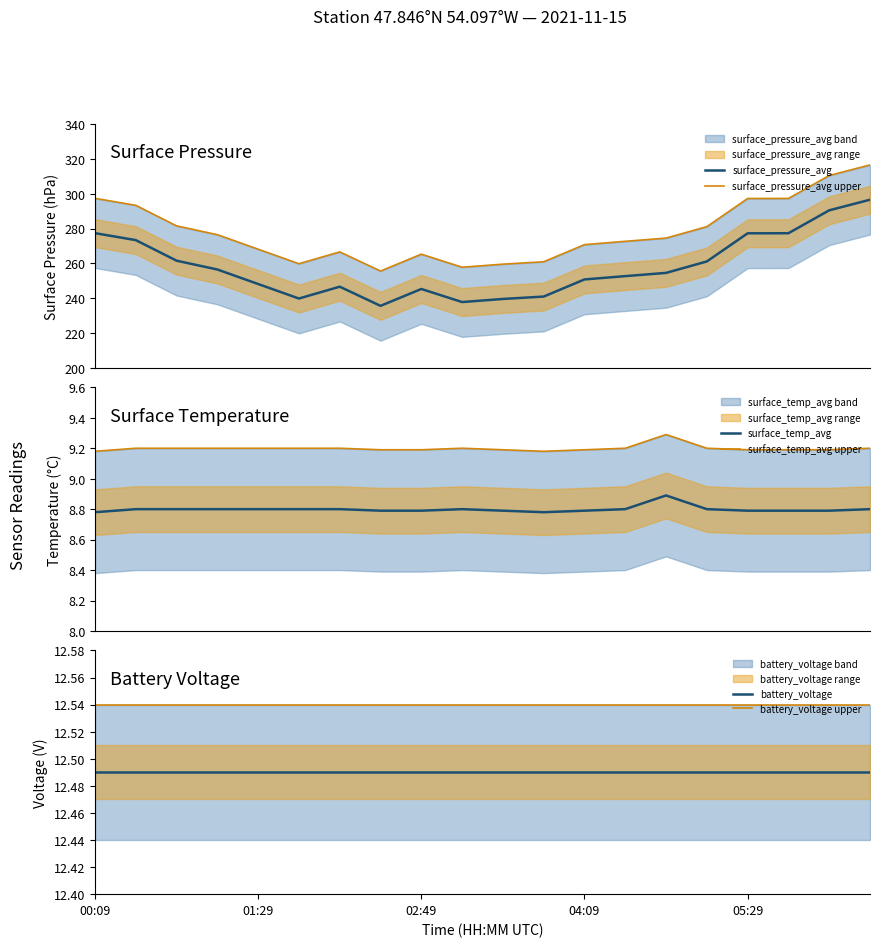

Which has a higher value, 10 or 13?

13